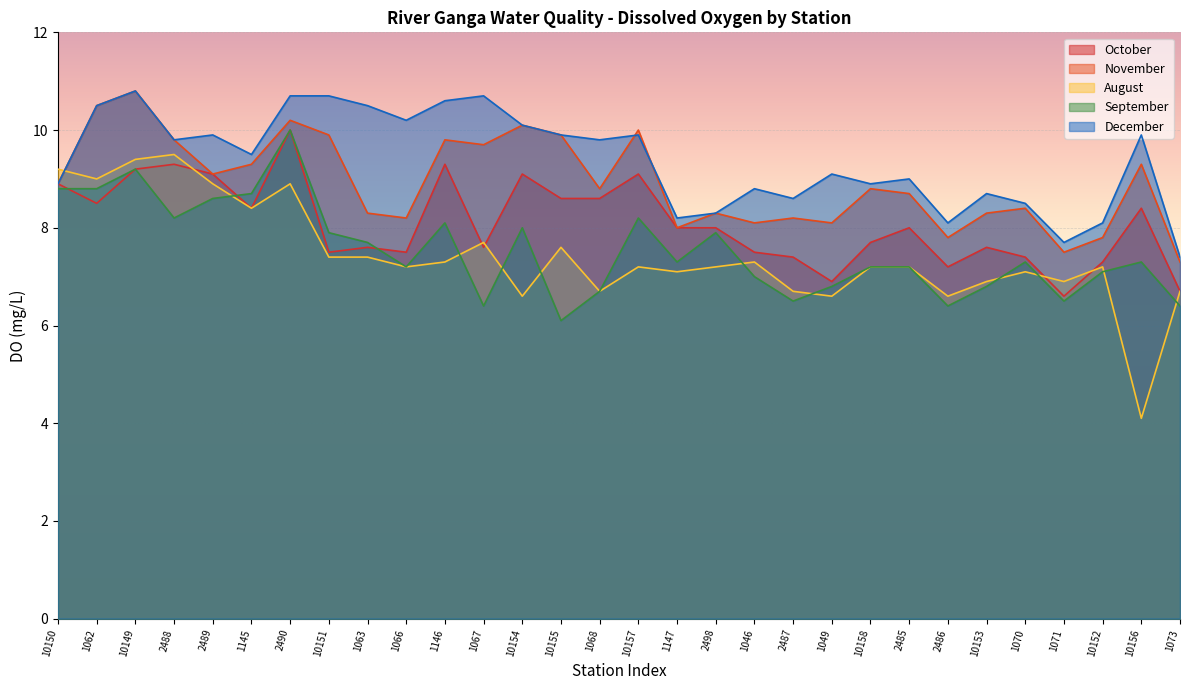

True or false: August_1 and December_1 cross at least once.

True